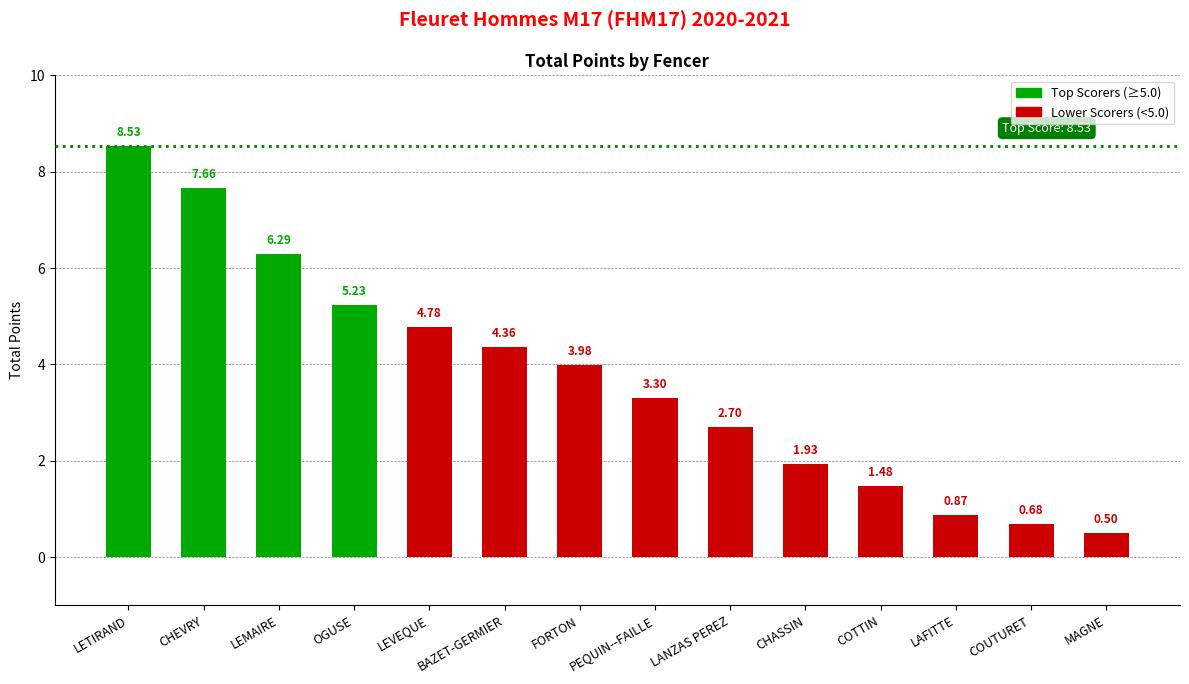

What is the label of the 14th bar from the right?

LETIRAND